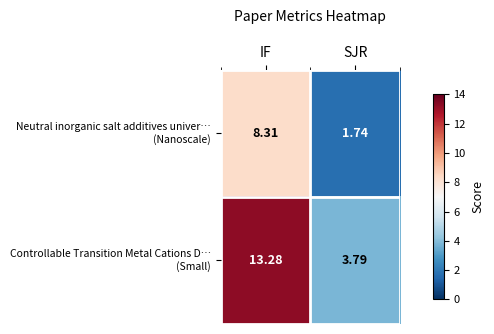

At which category is the sum across all series the highest?

IF